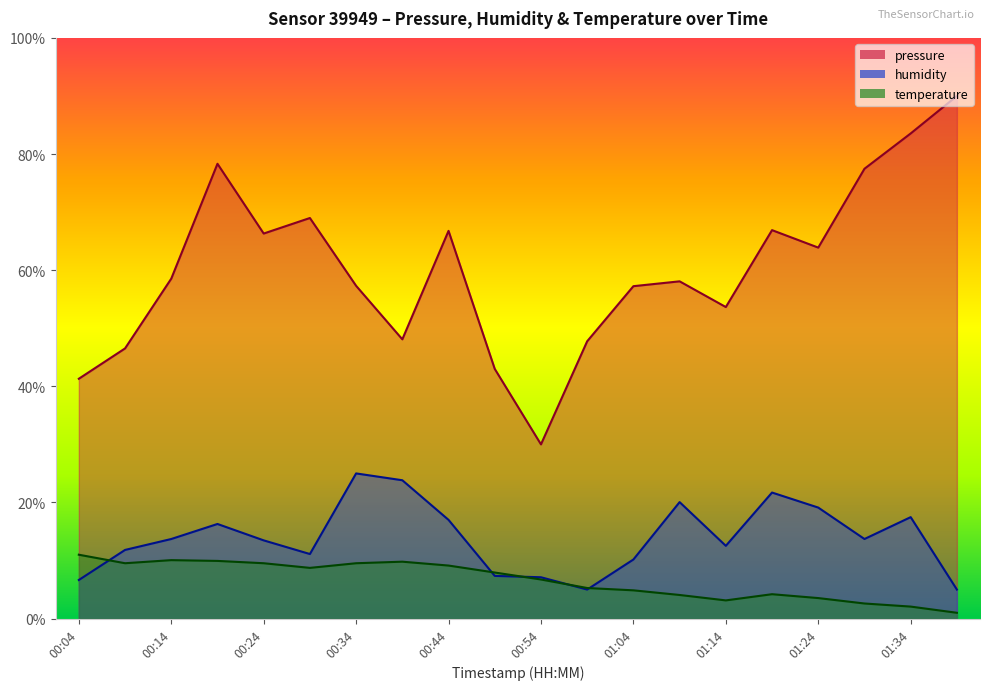

What is the spread (max minus min) of values at 01:29?

74.9